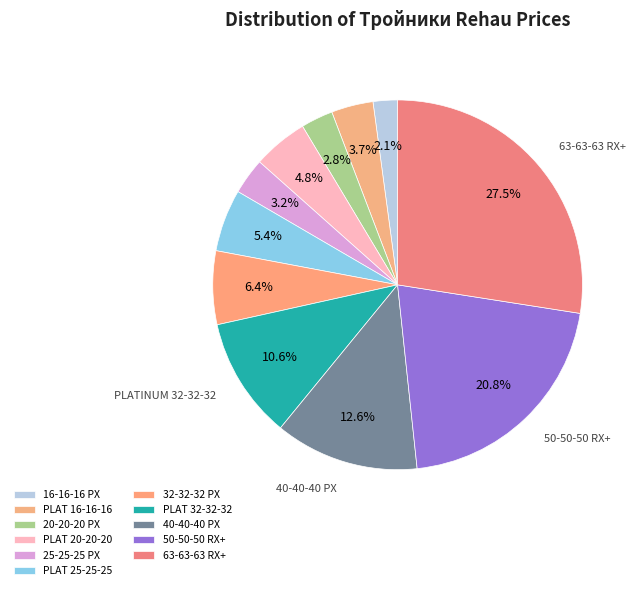

Count the number of slices in the pie.

11